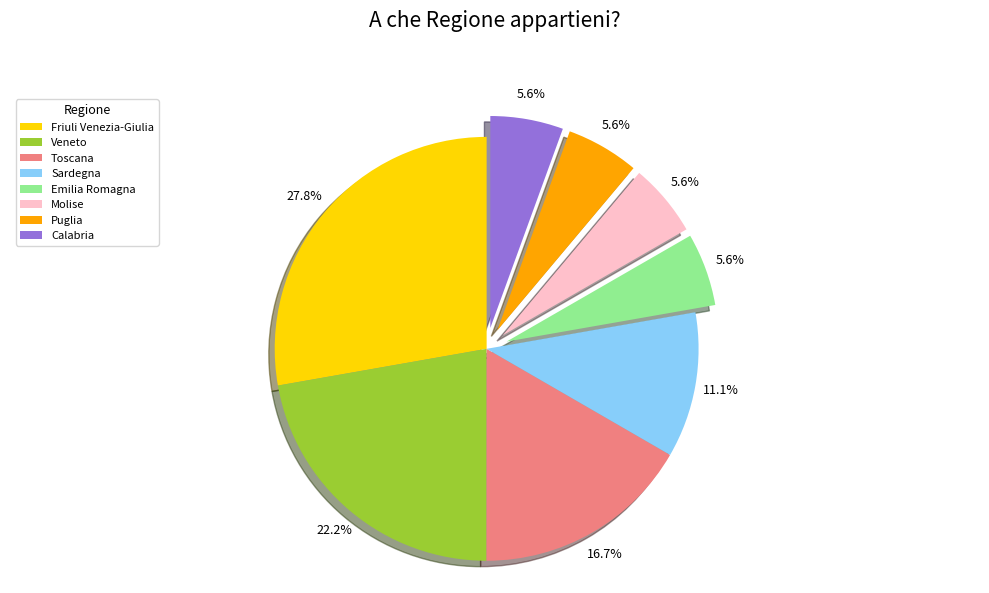

To the nearest percent, what is the combined percentage of Toscana and Veneto?

39%